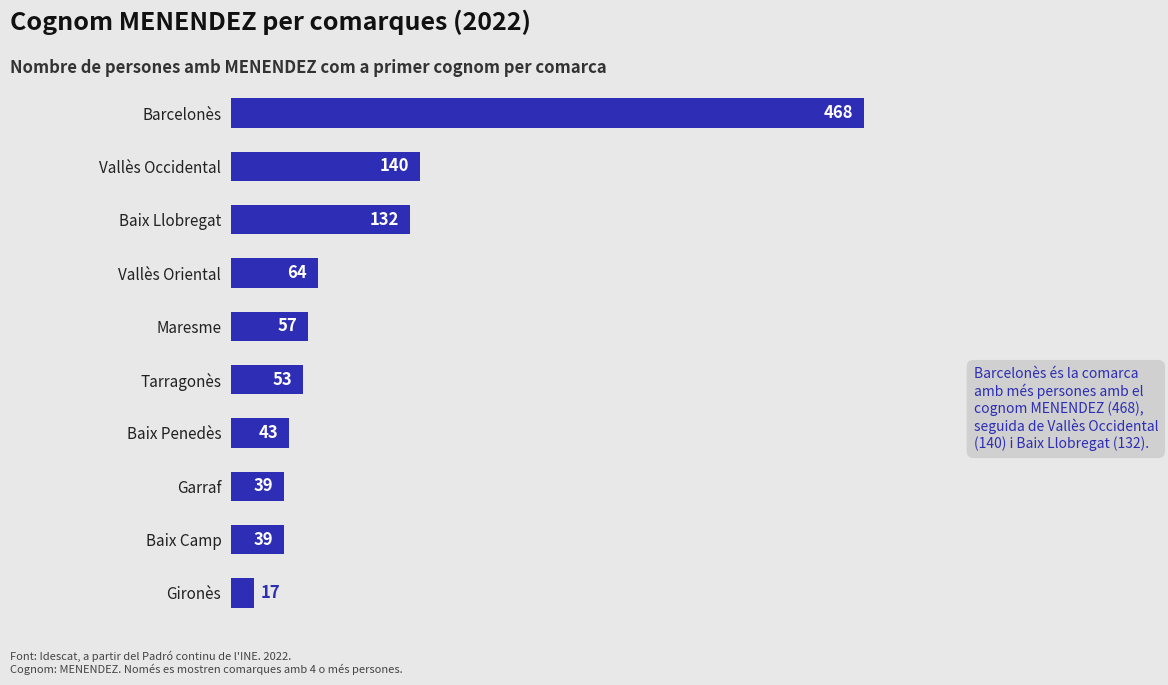

The value at Tarragonès is 53. True or false?

True